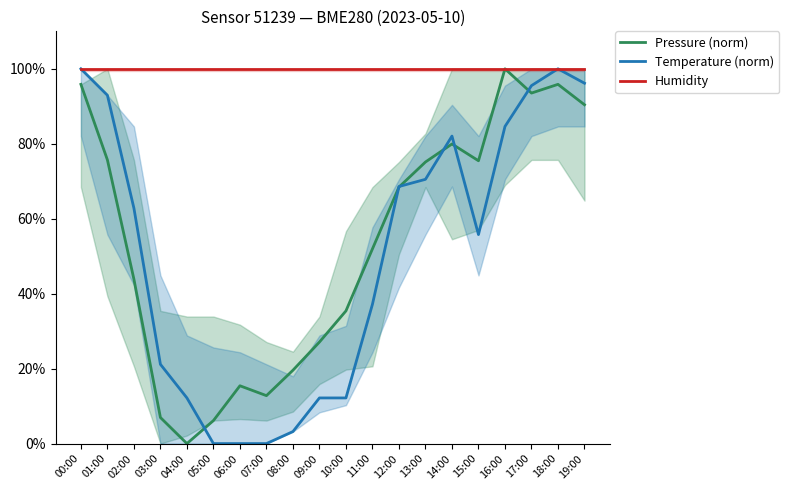

True or false: Temperature (norm) and Humidity cross at least once.

False